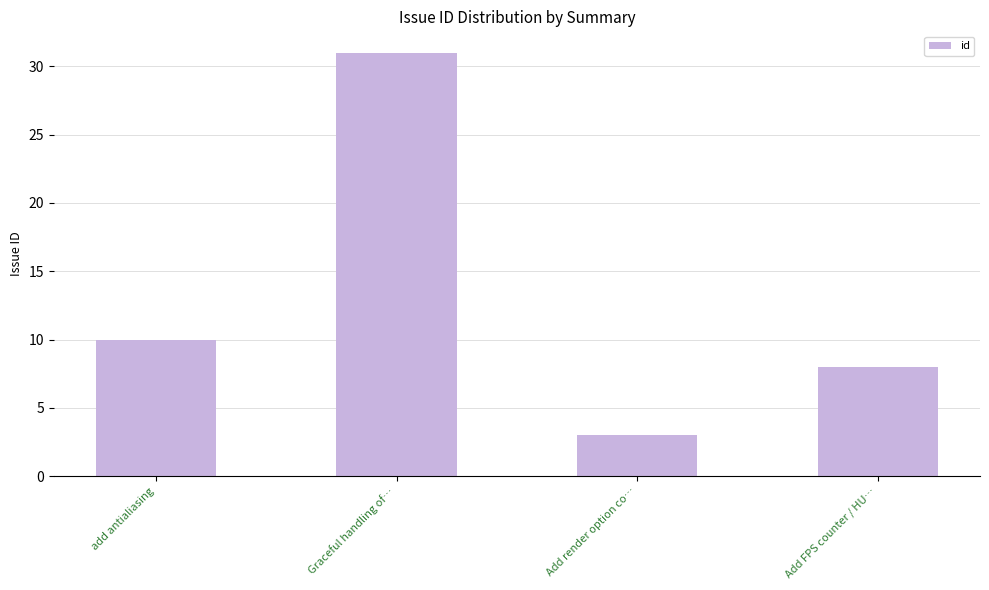

Reading left to right, what are all the values shown in this chart?

10	31	3	8